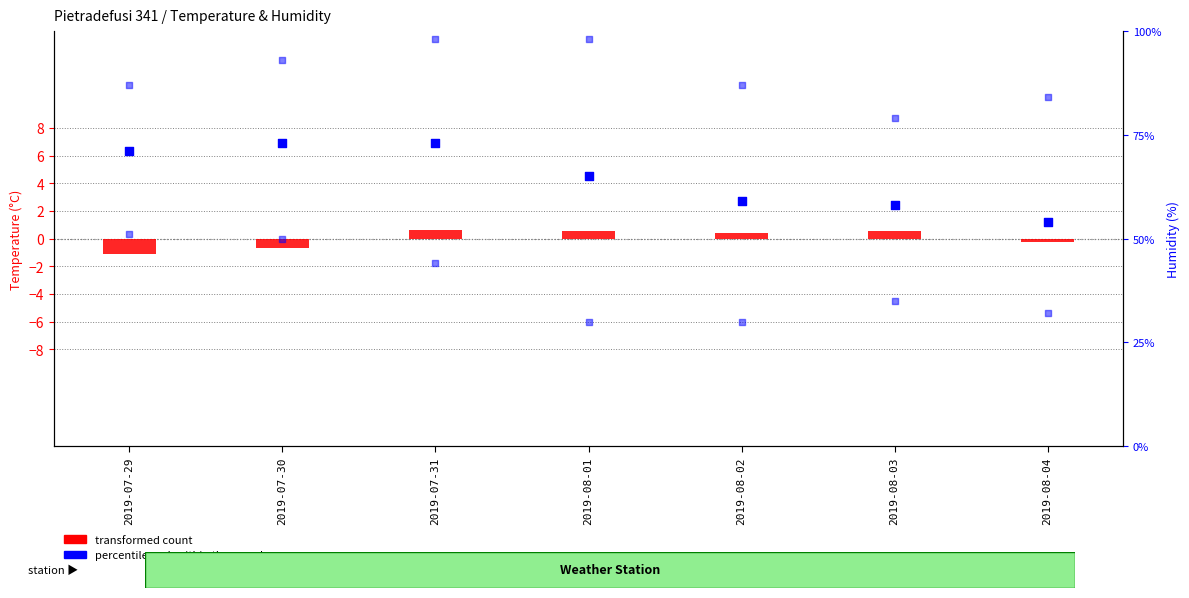

Which series contains the highest Y value?

Humidity Max